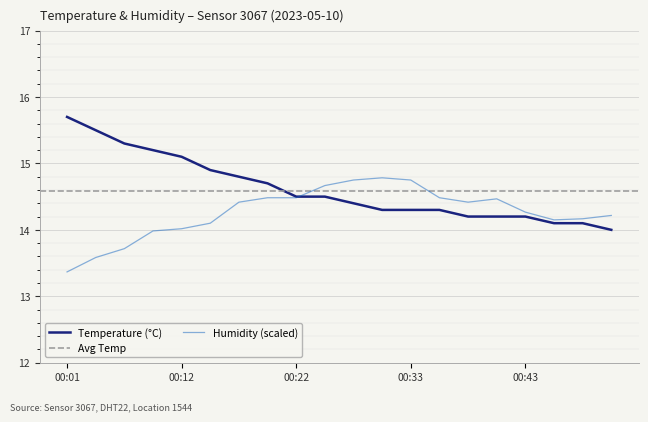

At which category does humidity reach its first local valley?

00:38